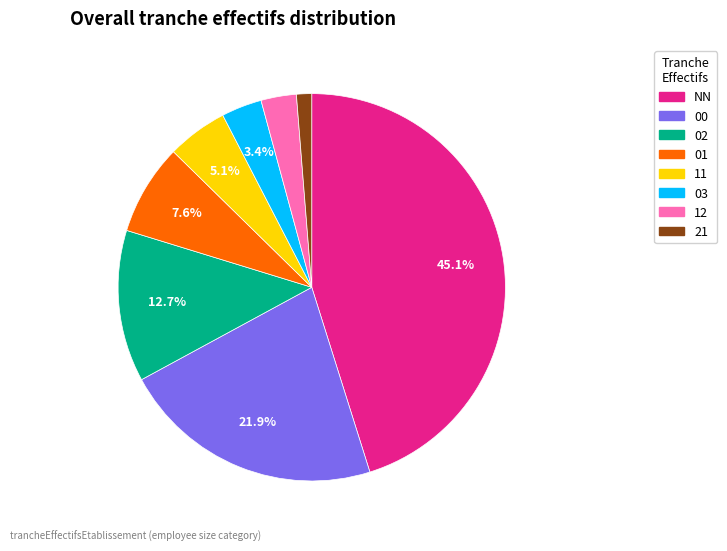

Is there a majority slice in this chart?

No